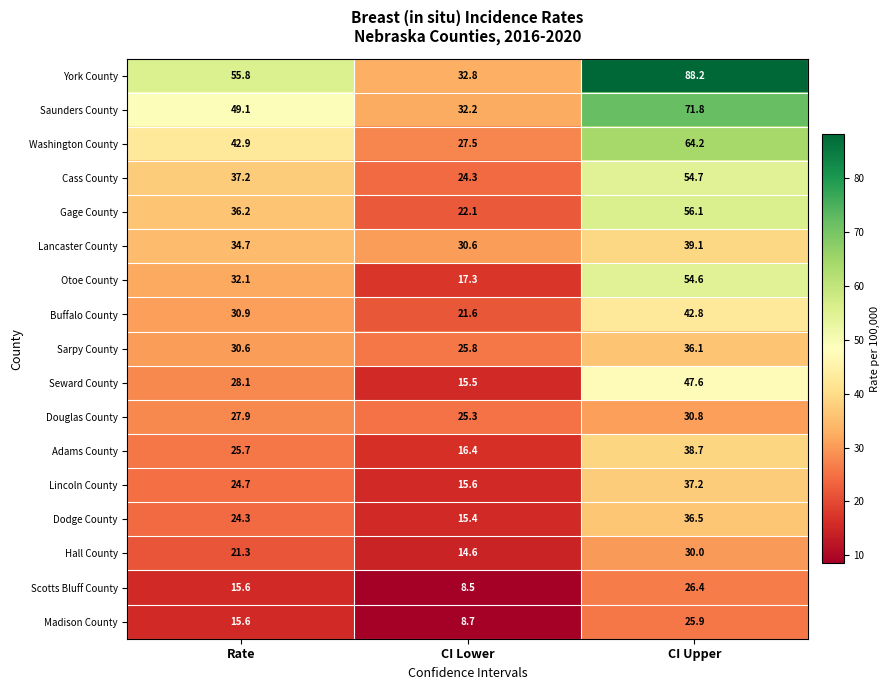

Is it true that Gage County equals 14.1 at CI Upper?

False